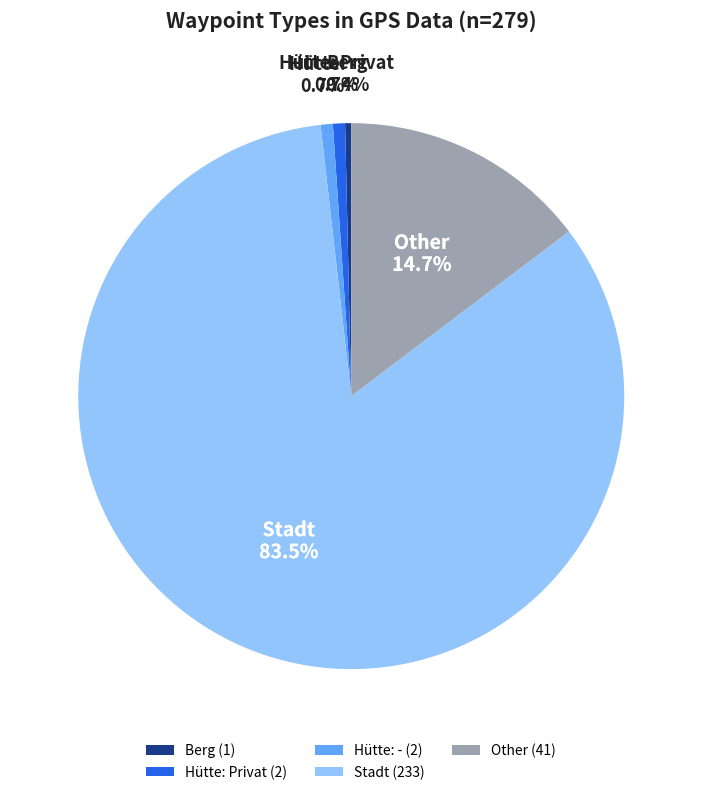

Is there a majority slice in this chart?

Yes